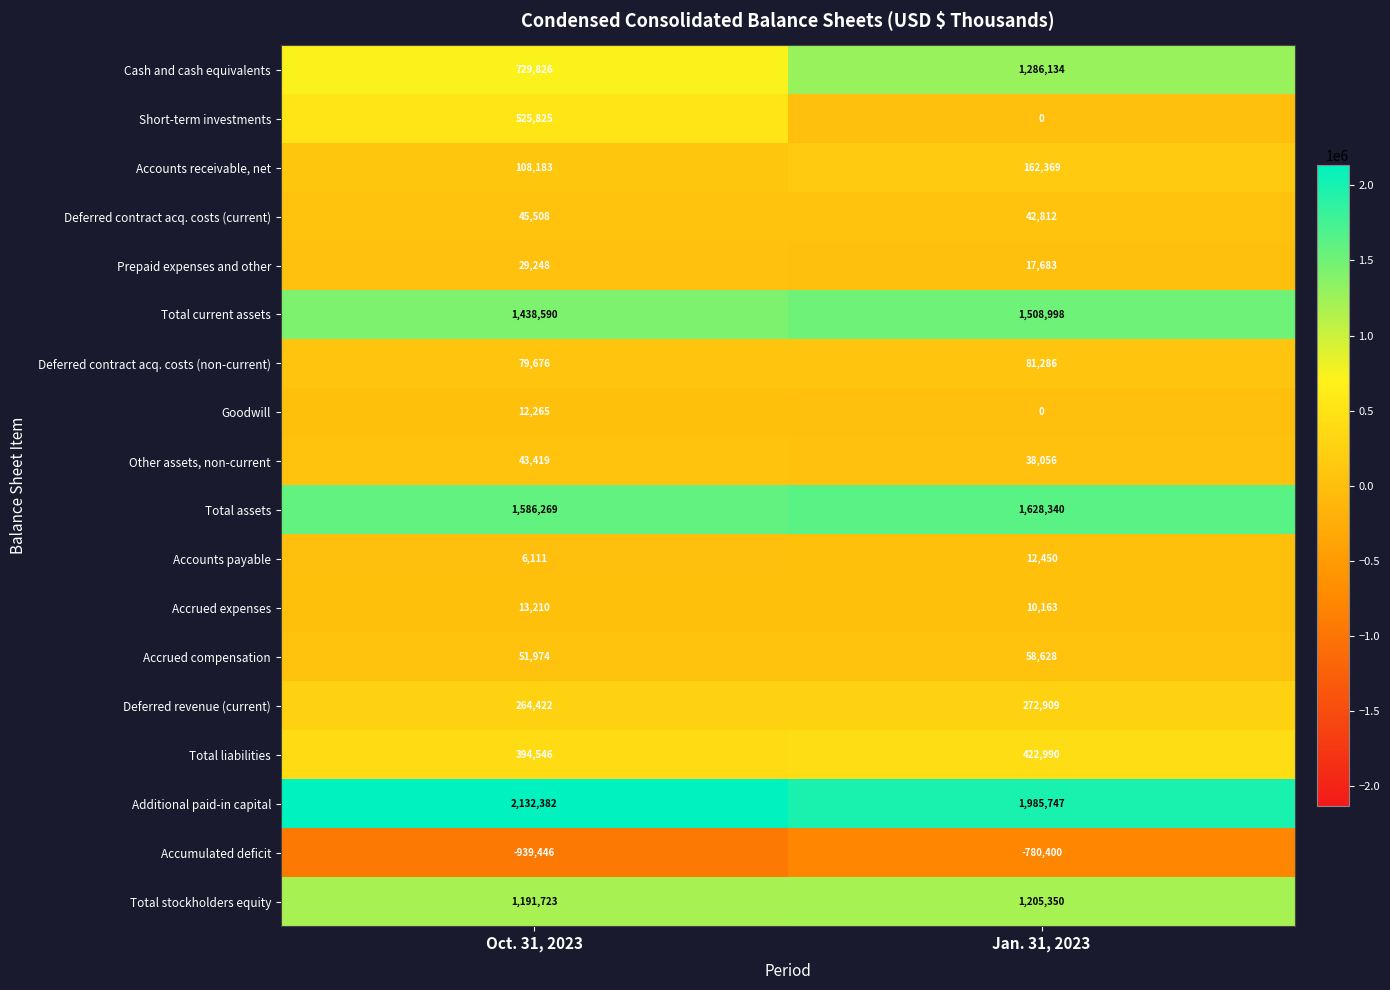

Which series has the largest total across all categories?

Additional paid-in capital